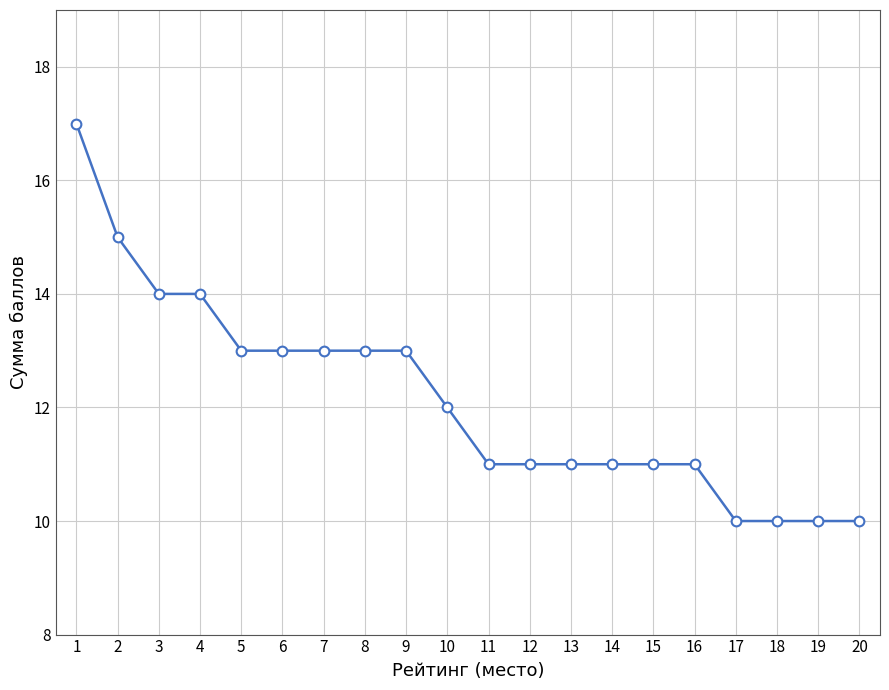

What is the value of the 3rd point from the left?

14